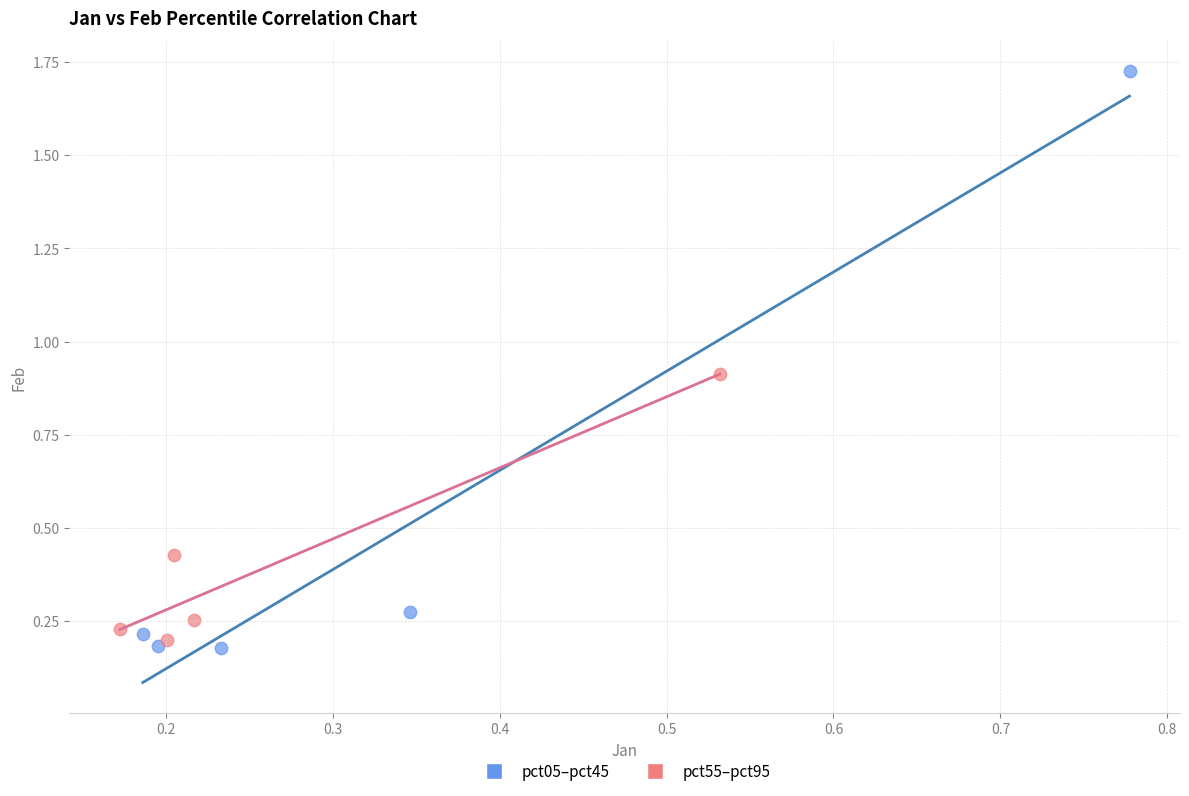

Which series has the largest Y range (max minus min)?

pct05–pct45